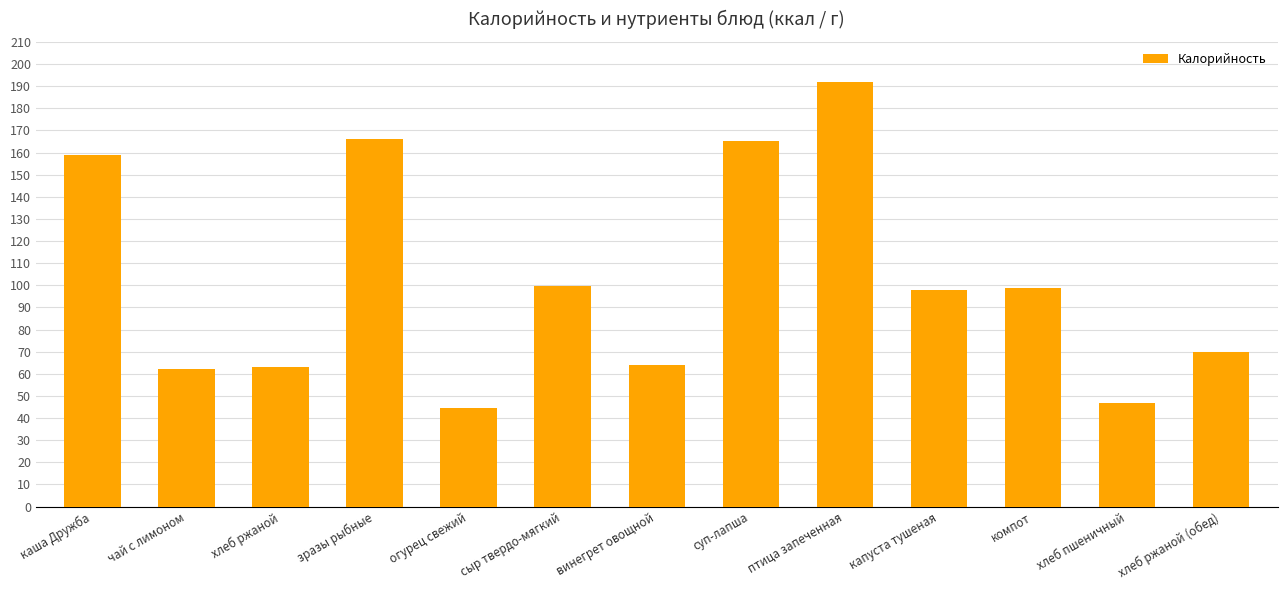

What is the difference between the maximum and second lowest values?

145.0